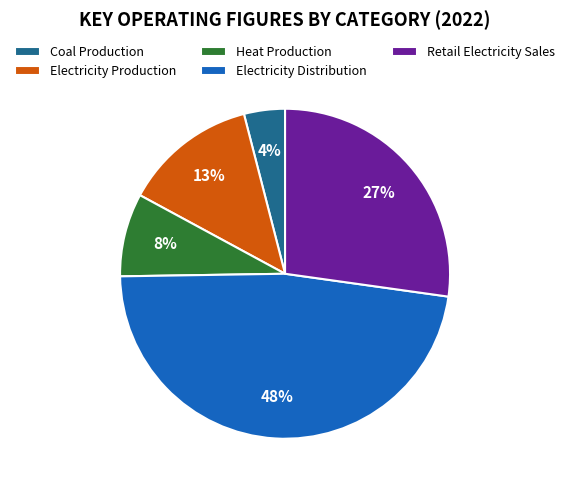

Between Coal Production and Retail Electricity Sales, which is larger?

Retail Electricity Sales